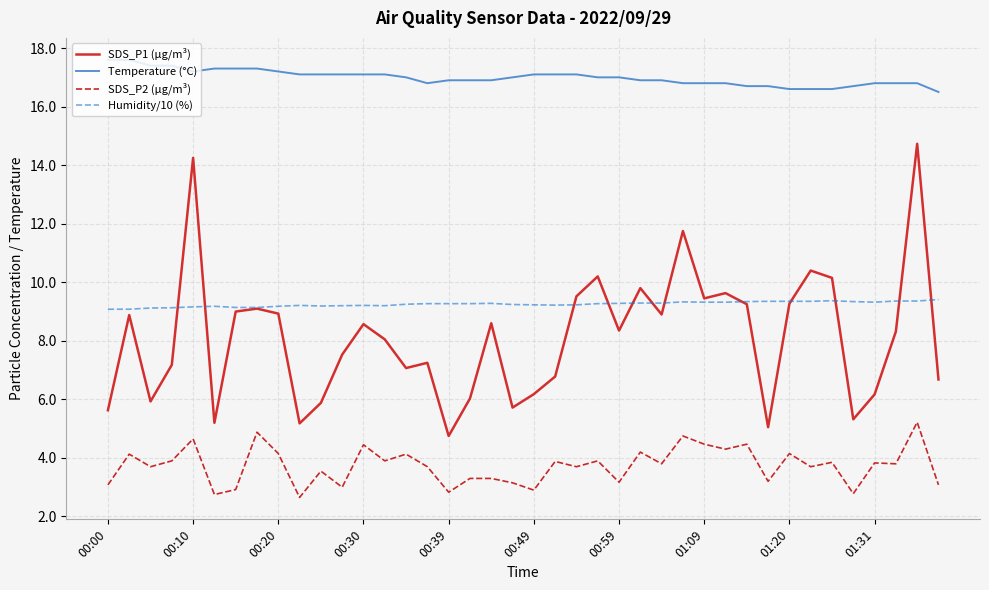

What are all the series names shown in the legend?

SDS_P1 (µg/m³), Temperature (°C), SDS_P2 (µg/m³), Humidity/10 (%)